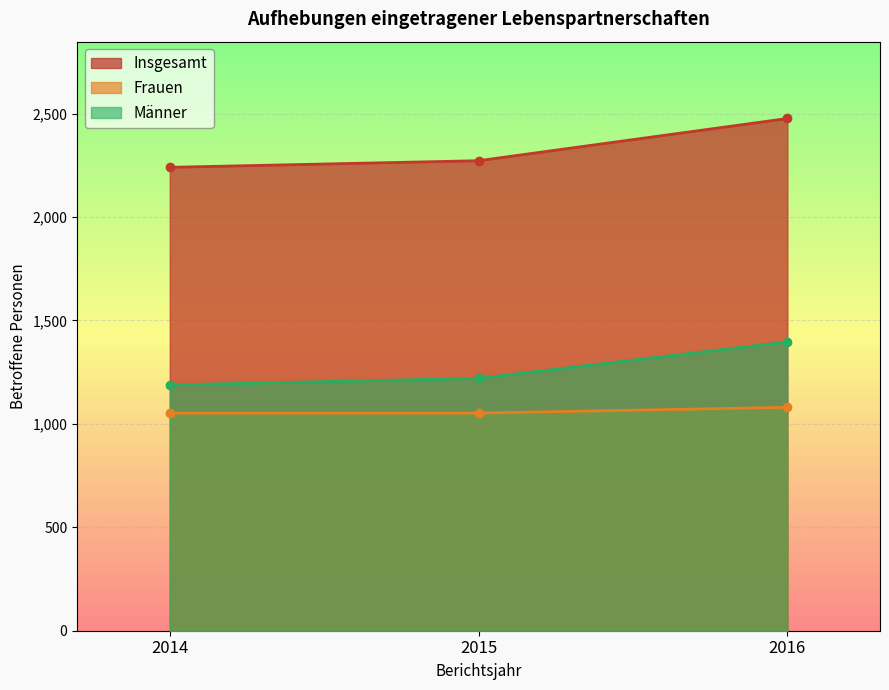

At which label is Frauen closest to 1066?

2014